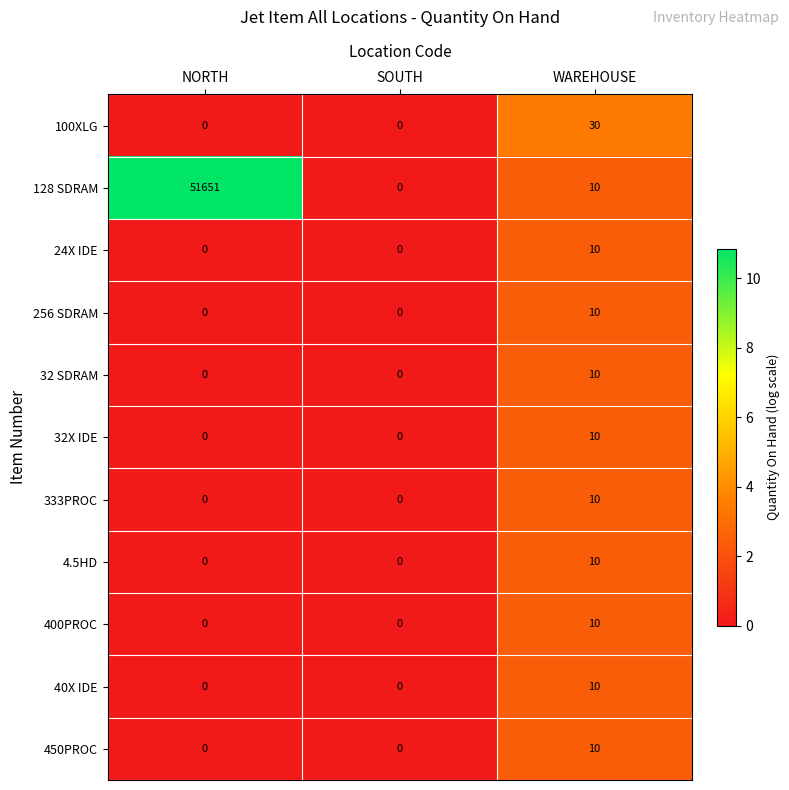

Is it true that 128 SDRAM equals 0 at SOUTH?

True